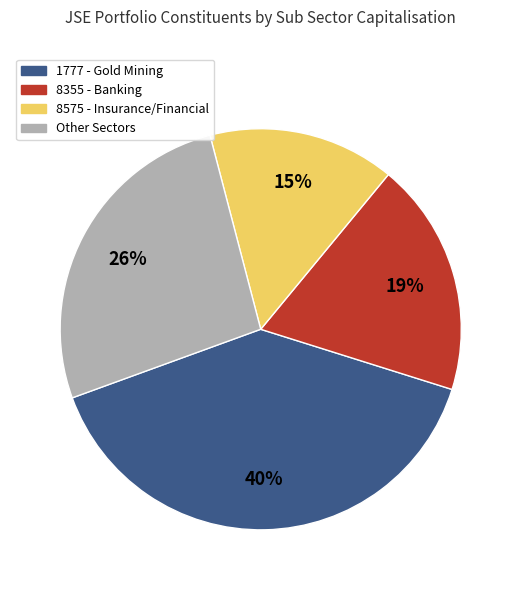

What percentage is the 8575 - Insurance/Financial slice, to the nearest percent?

15%